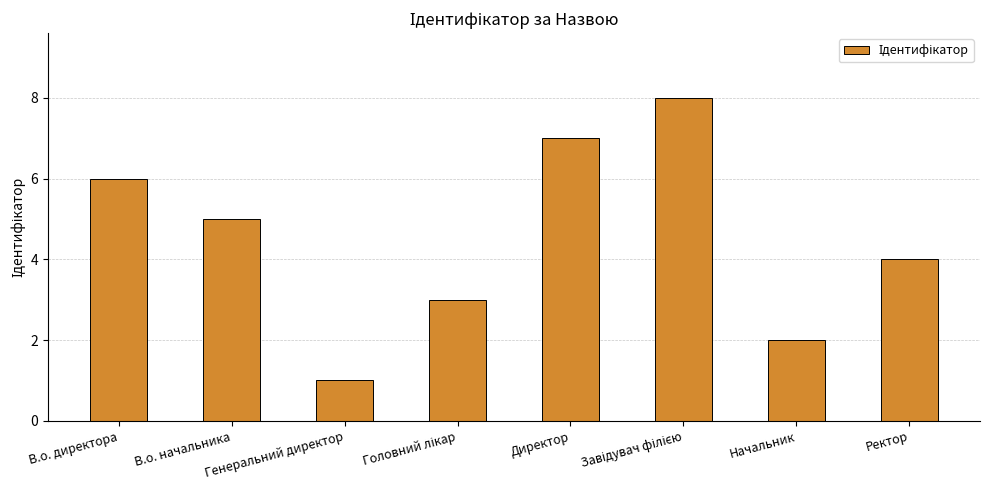

What is the difference between the values at Генеральний директор and Директор?

6